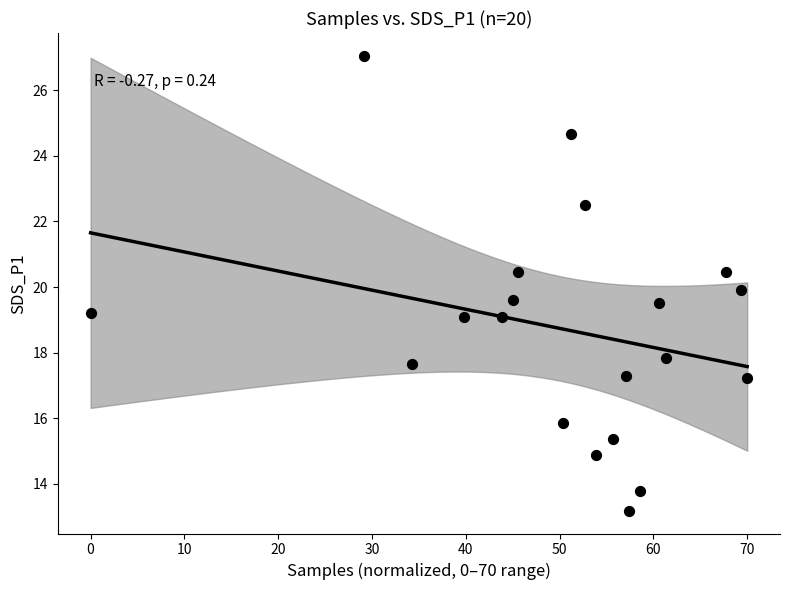

What is the range of X values (max minus min)?

70.0